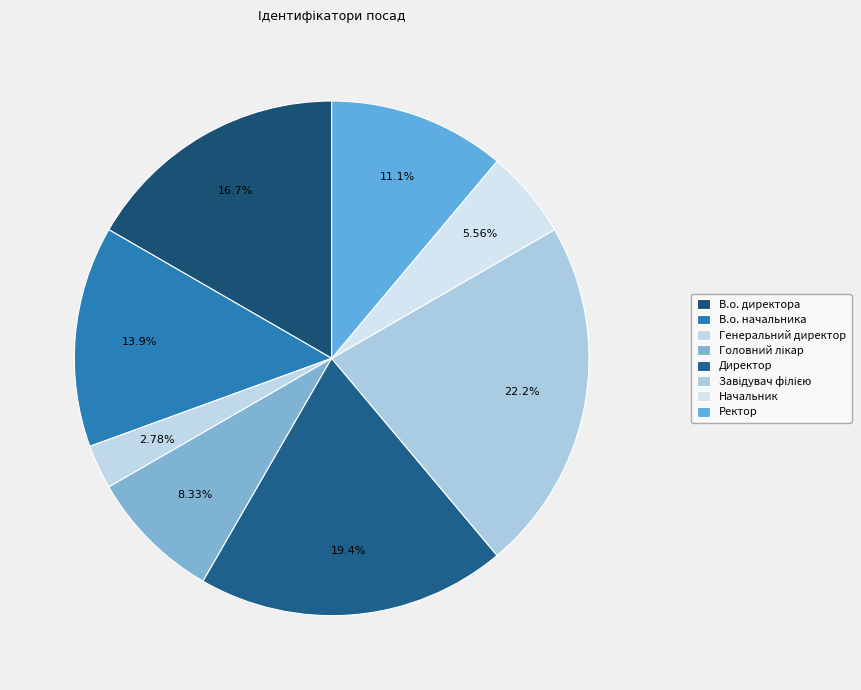

How many segments does this pie chart have?

8